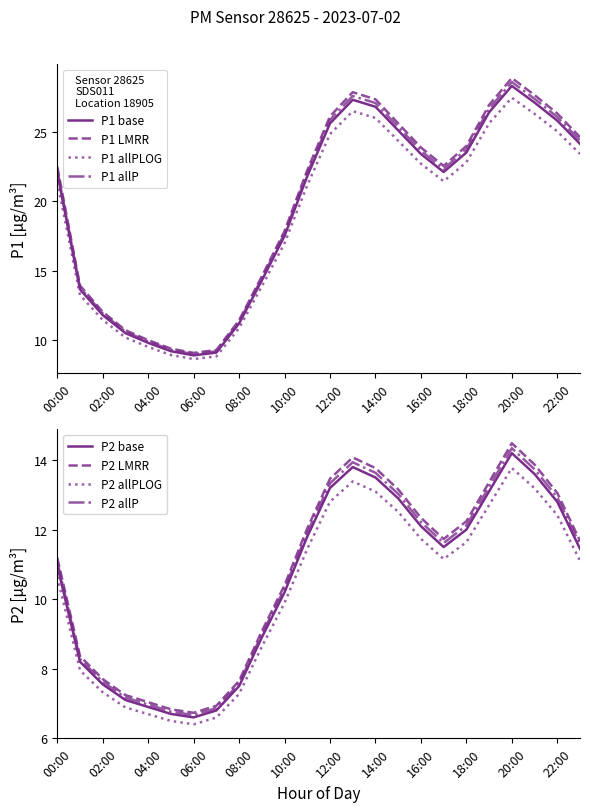

True or false: P2 has more than 2 points higher than both neighbors.

False